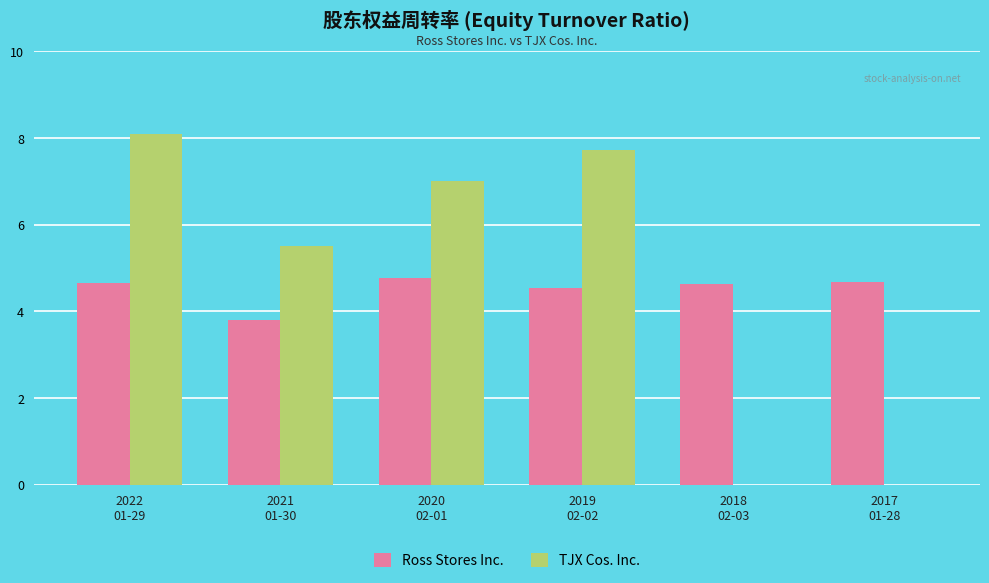

What is the sum of all TJX Cos. Inc. values?

28.3